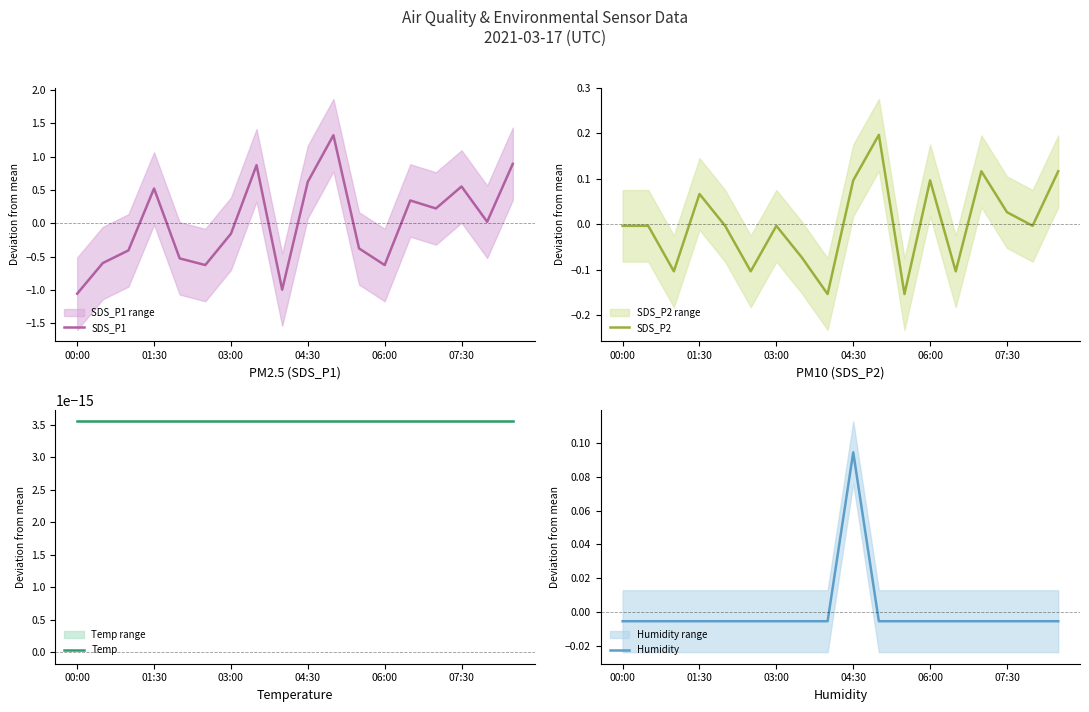

What is the highest value of the SDS_P1 series?

1.3